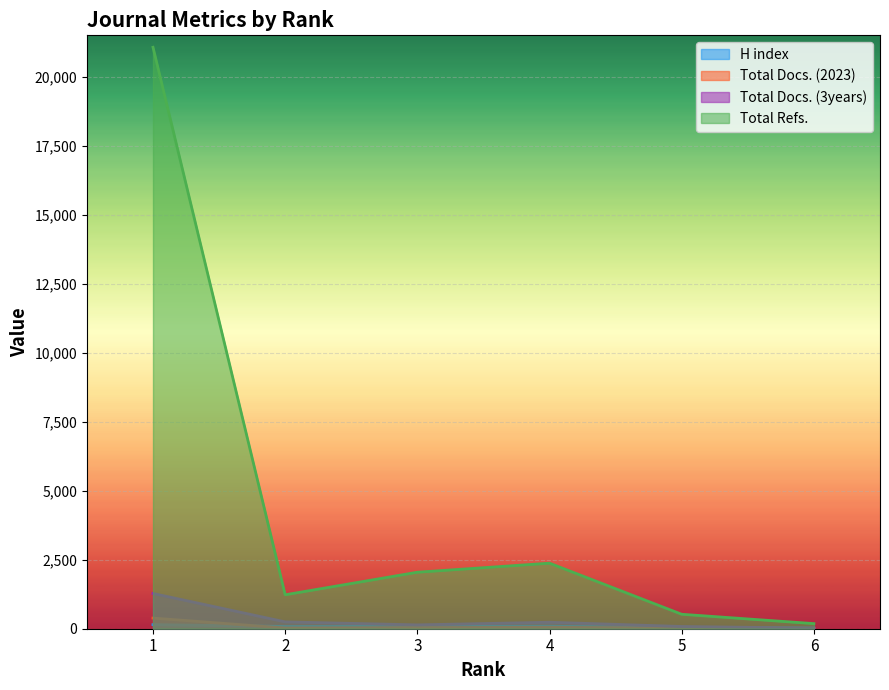

Does the chart display data point markers on the line(s)?

No